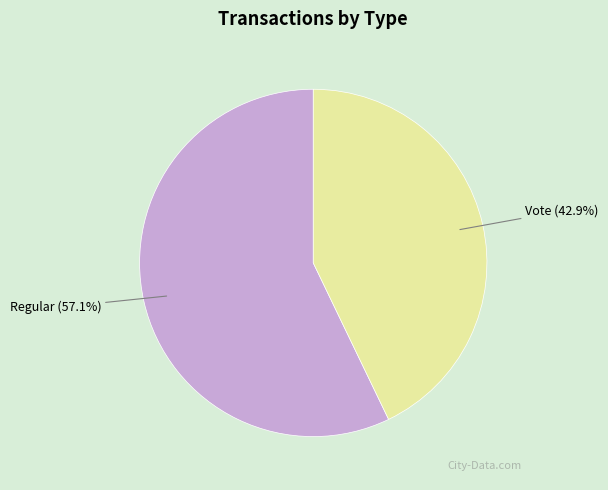

Is there a majority slice in this chart?

Yes